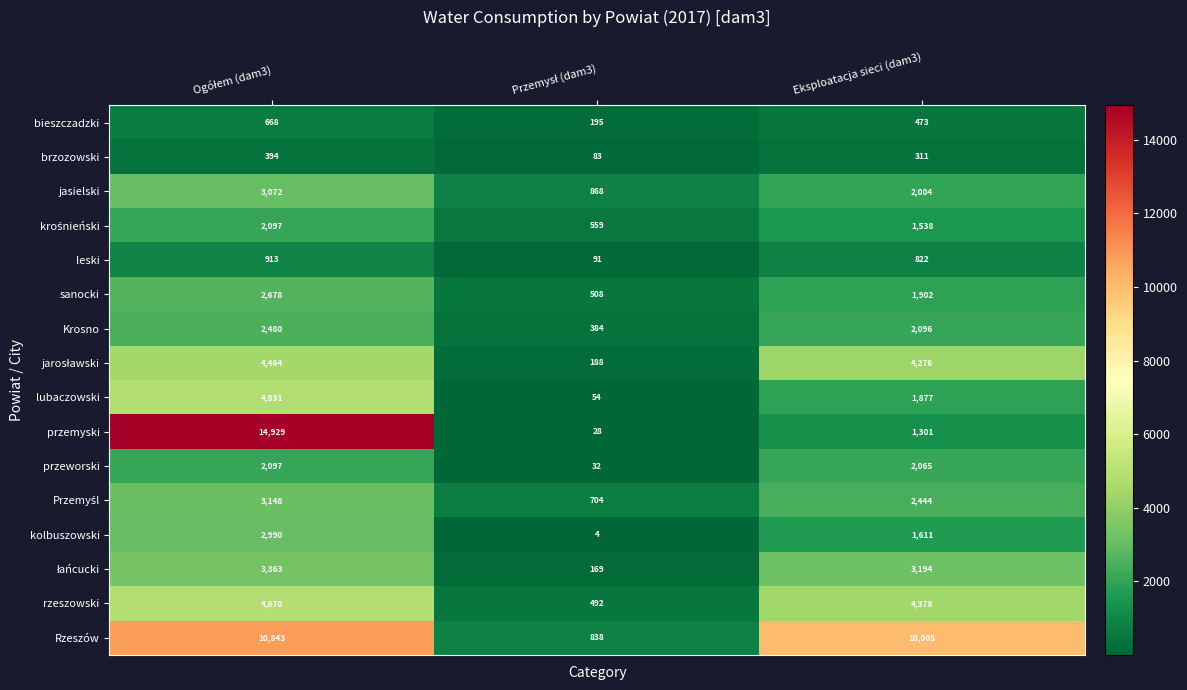

What is the average value of the Krosno series?

1653